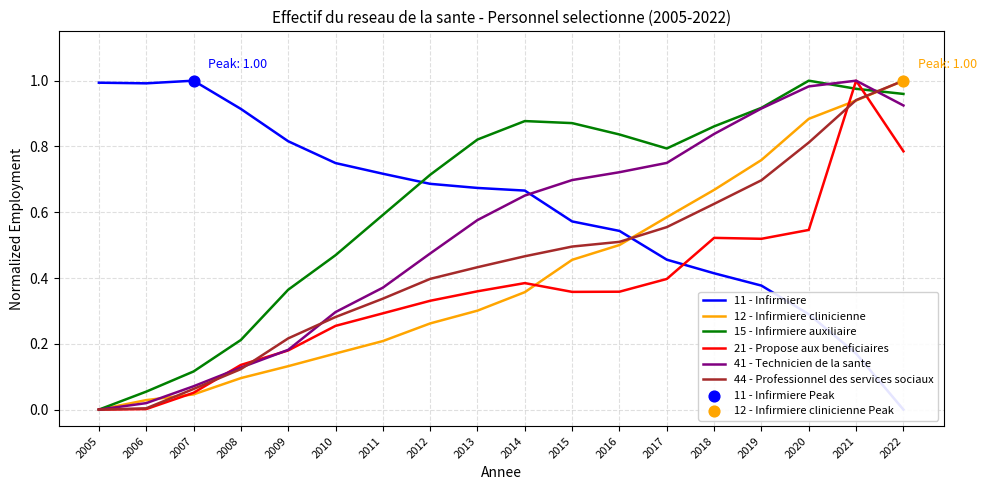

Which series contains the lowest Y value?

11 - Infirmiere